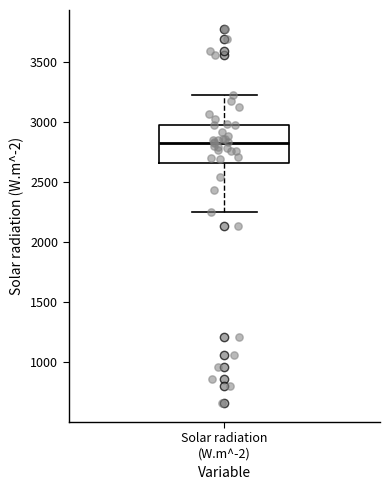

Read this box plot against the y-axis: the position of the median line, the range covered by the box, and the ends of both whiskers. The values are not printed on the chart, so give them approximately, as read against the axis.

median 2850, box 2650 to 3000, whiskers 2250 to 3200